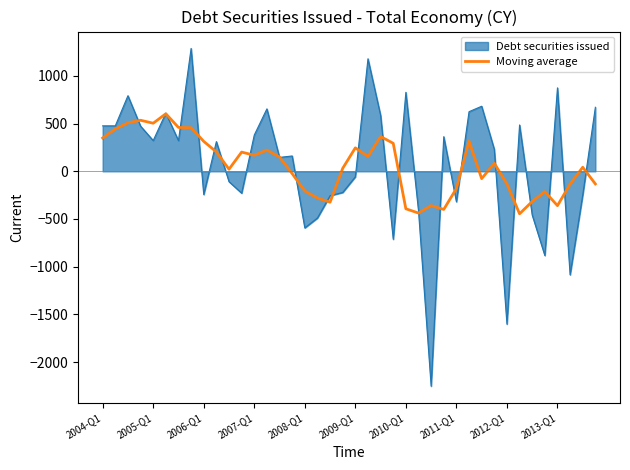

What is the minimum value shown in the chart?

-2253.5